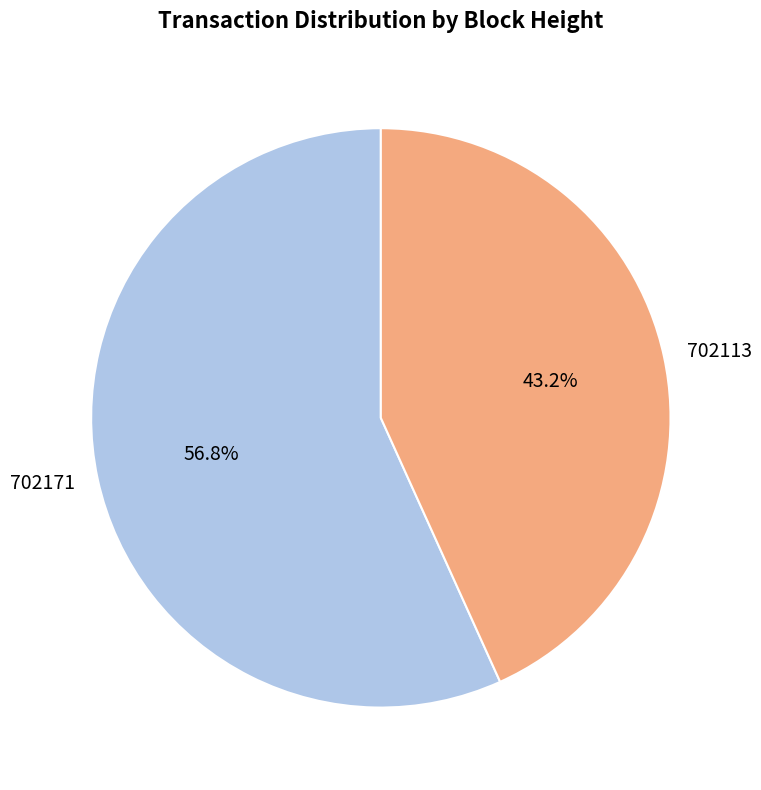

Which slice is the smallest?

702113